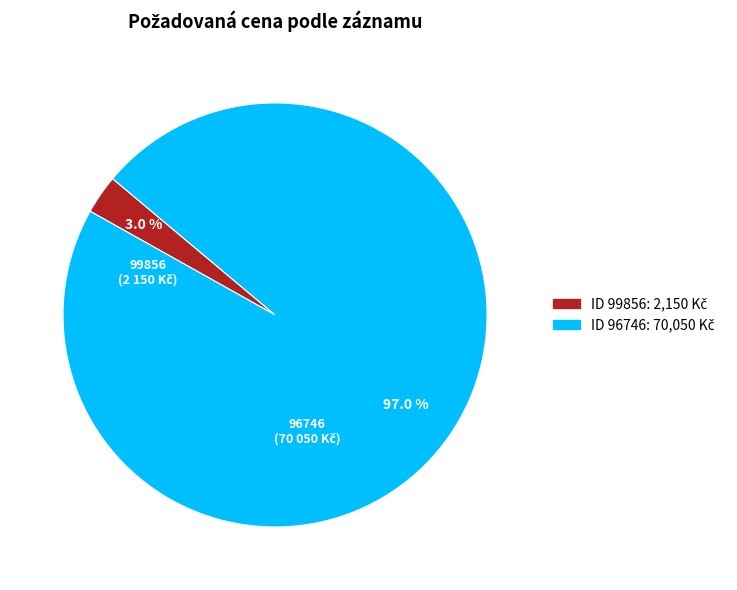

Does any single category account for the majority?

Yes